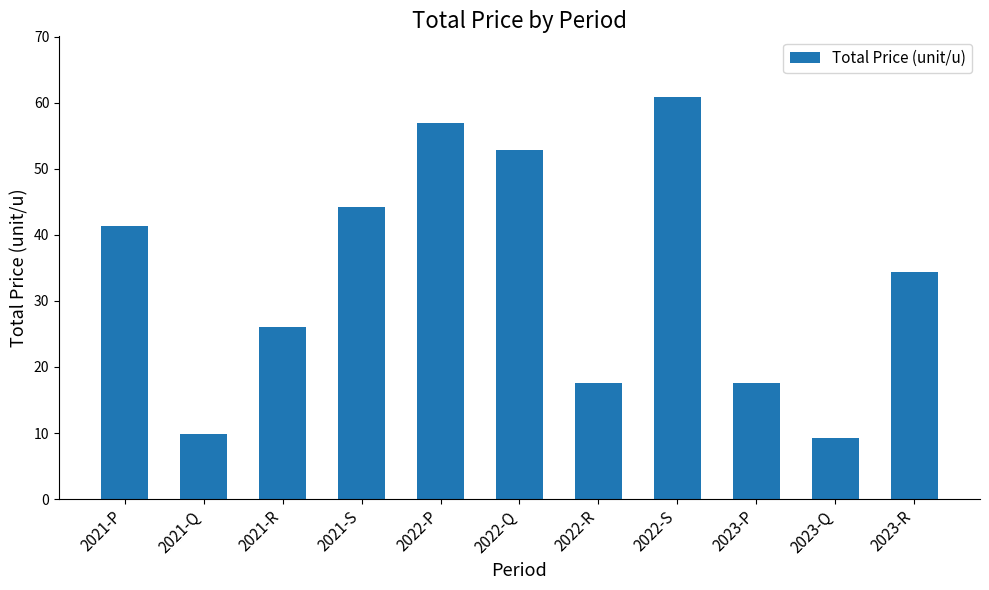

What is the sum of the values at 2021-Q and 2021-R?

35.9